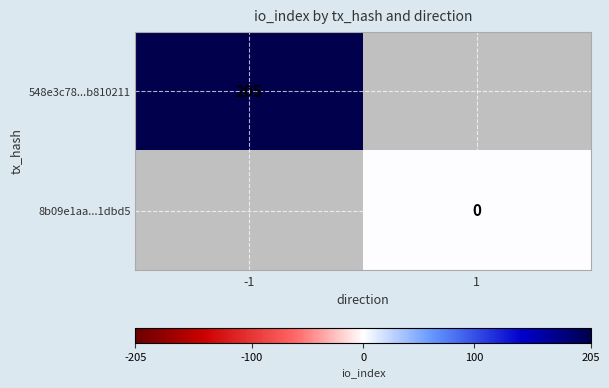

Is it true that 548e3c78...b810211 equals 268 at -1?

False